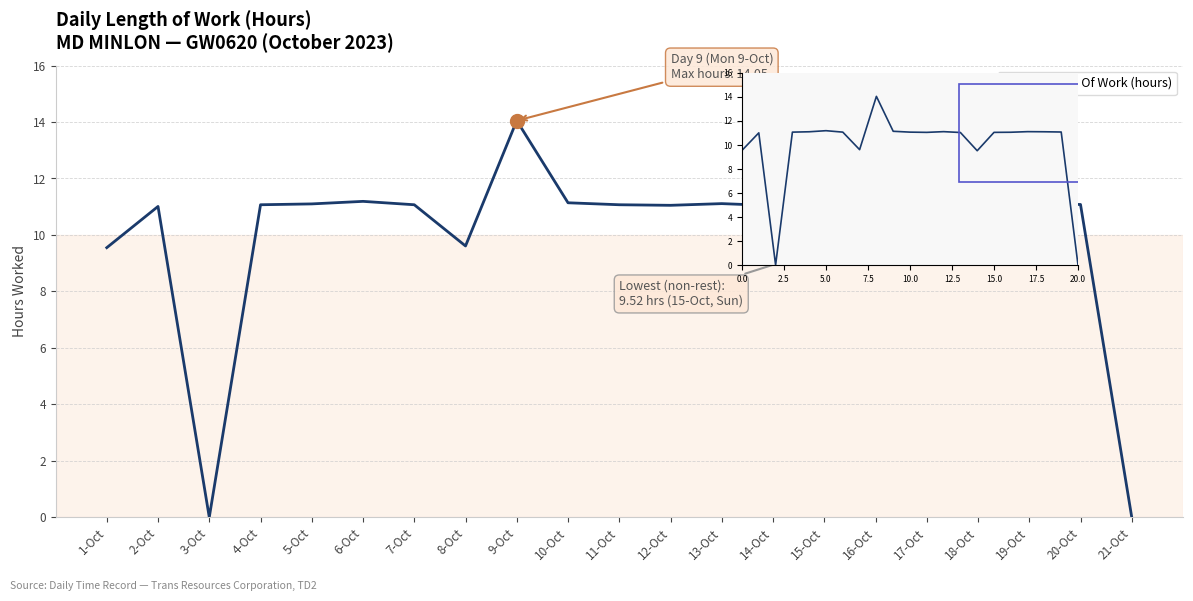

What value does the data have at 0.0?

9.6